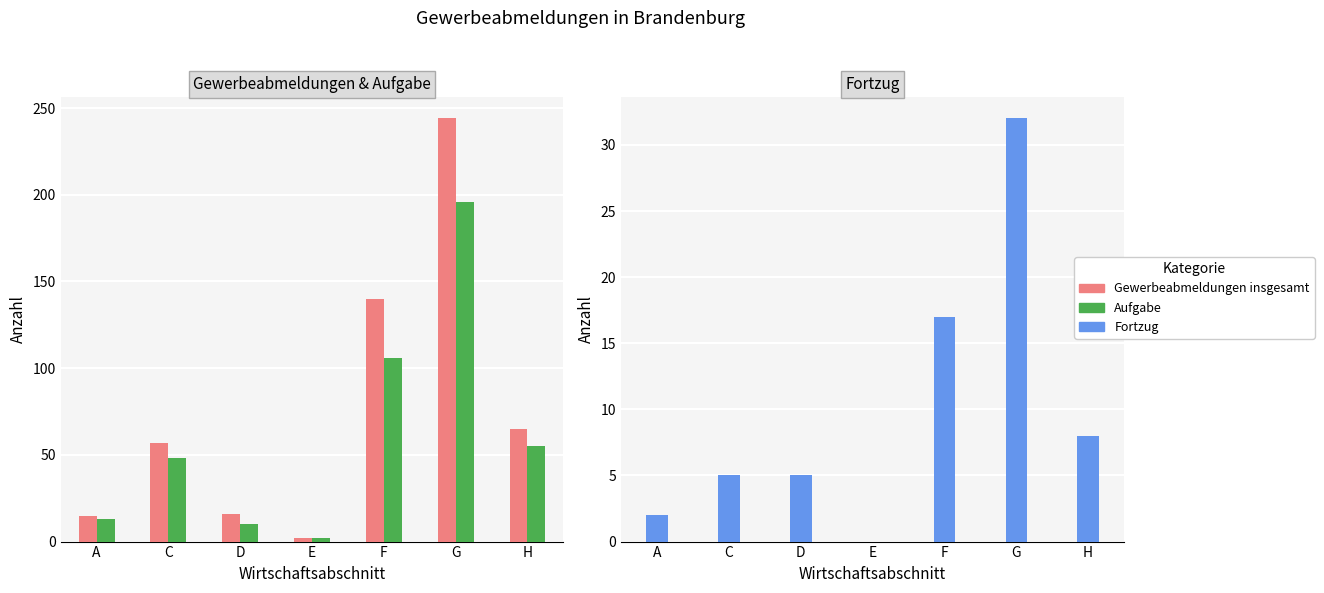

What is the difference between the highest and lowest values at D?

11